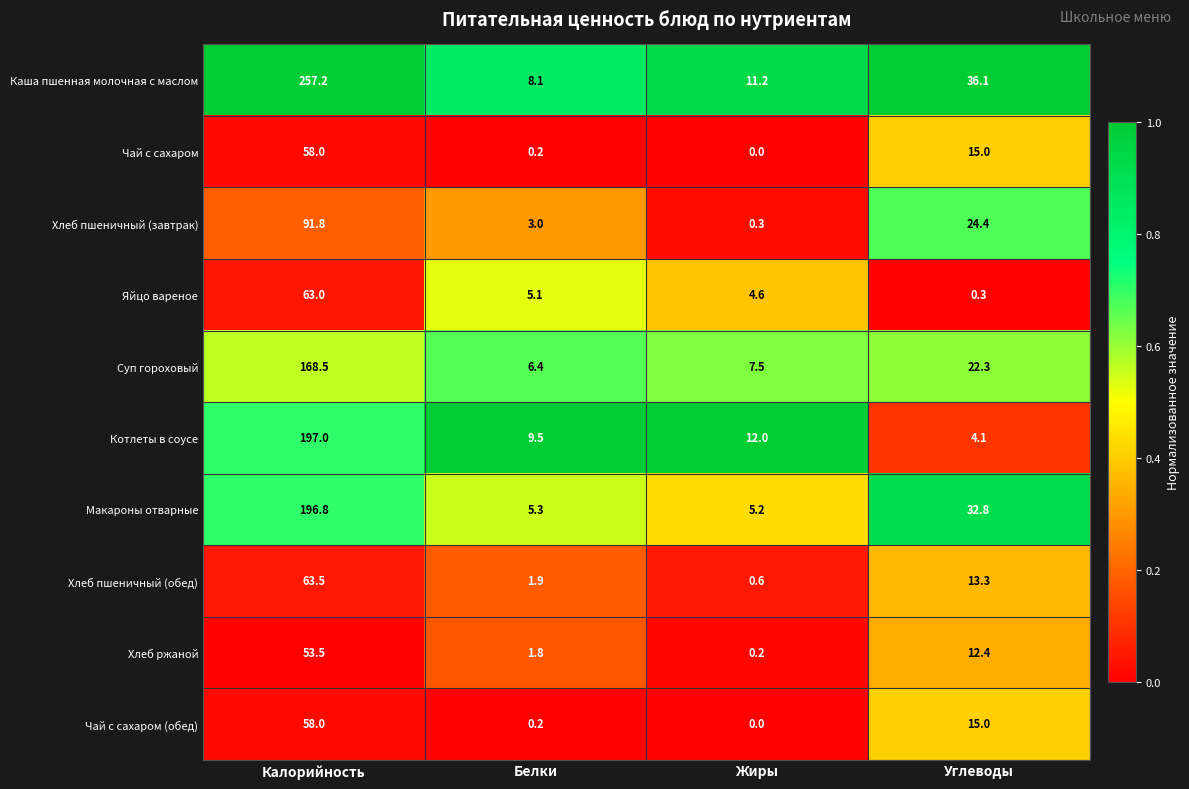

List the labels in order of Чай с сахаром value, smallest first.

Жиры, Белки, Углеводы, Калорийность